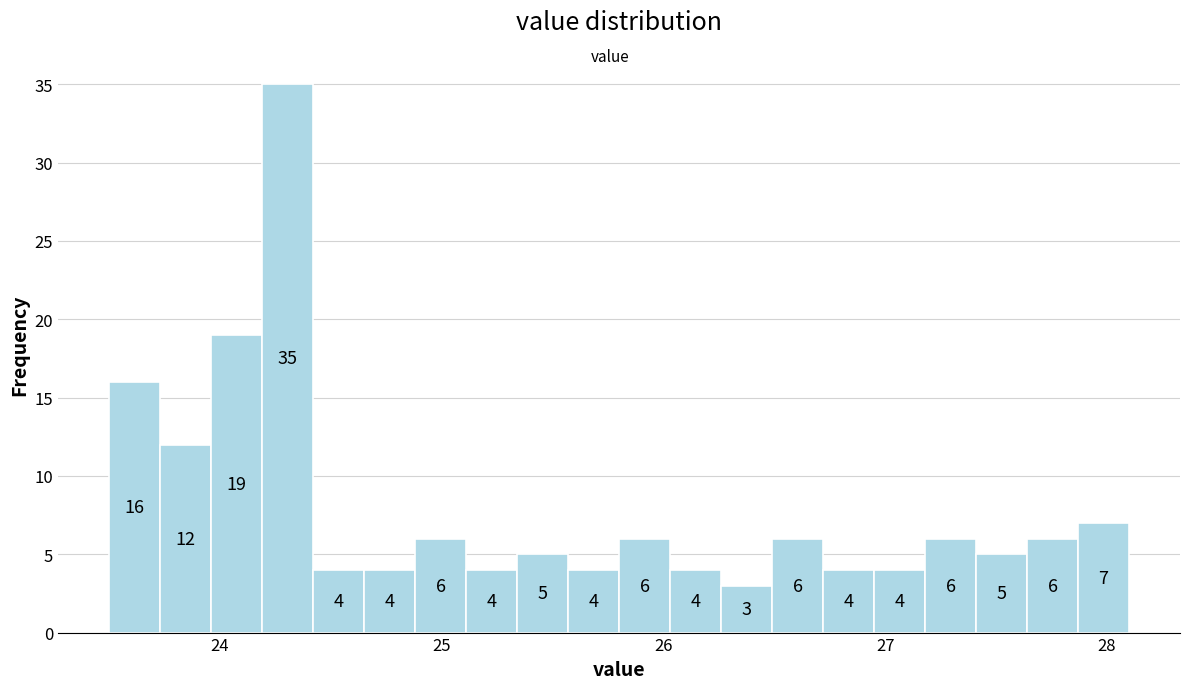

Read against the x-axis, roughly where is the centre of the tallest bar?

24.3